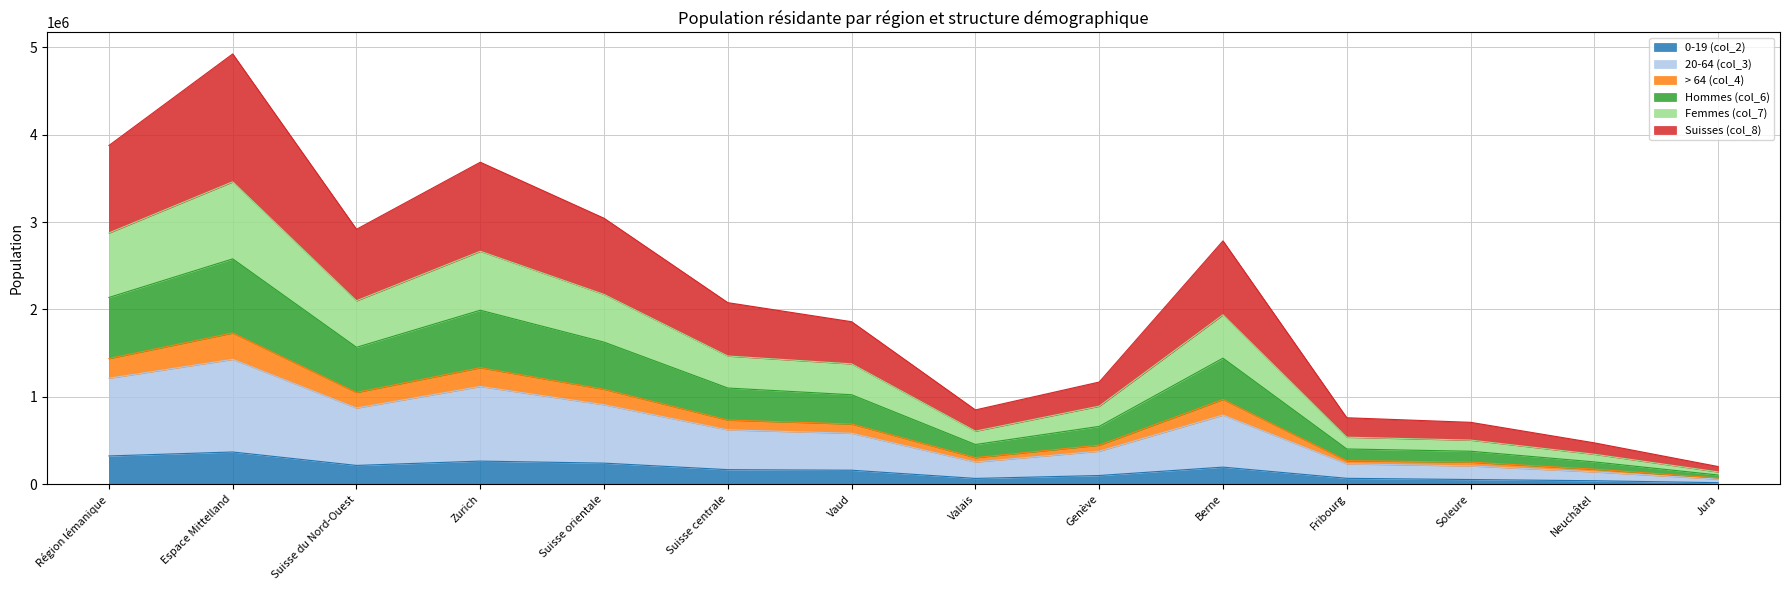

What is the spread (max minus min) of values at Valais?

784171